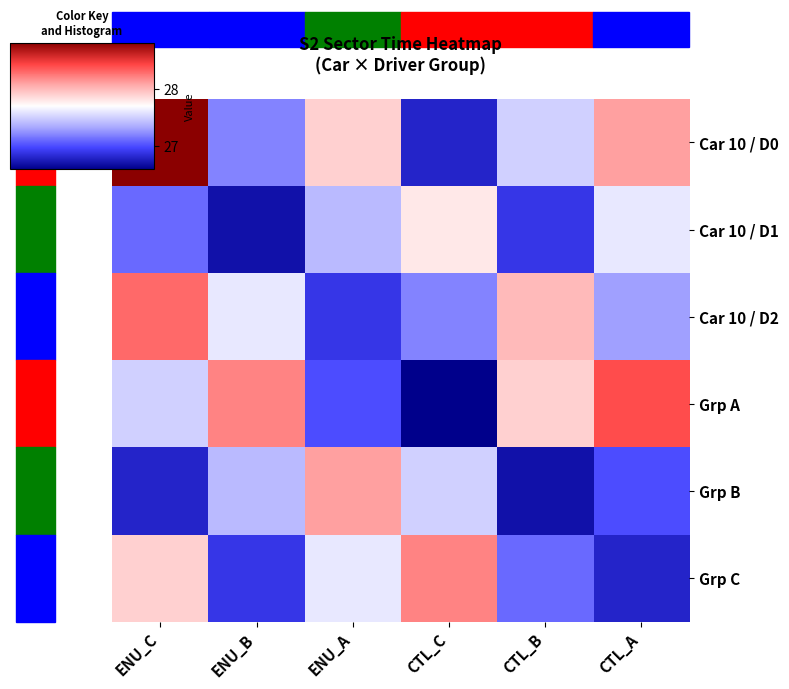

At how many categories does at least one series exceed 27?

6